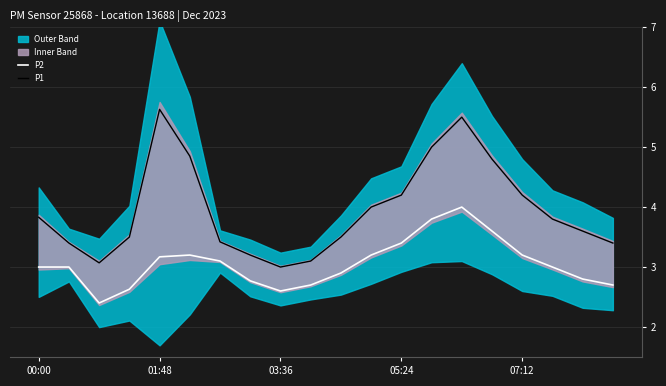

At how many categories does at least one series exceed 5?

2